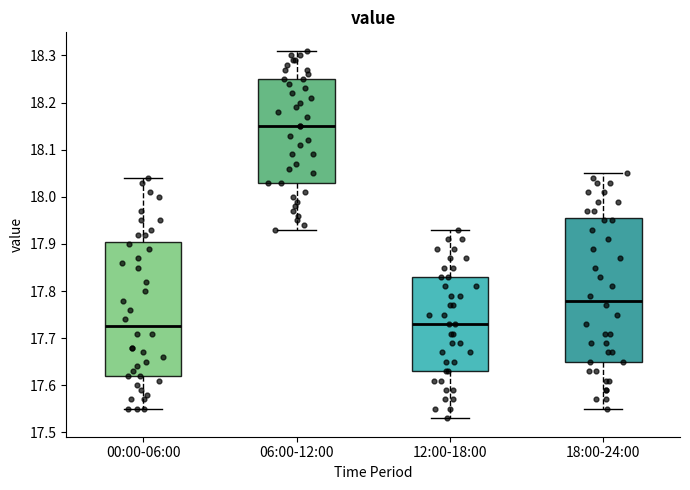

Where does the lower whisker of the box for 18:00-24:00 end on the y-axis? The values are not printed on the chart, so give them approximately, as read against the axis.

17.55